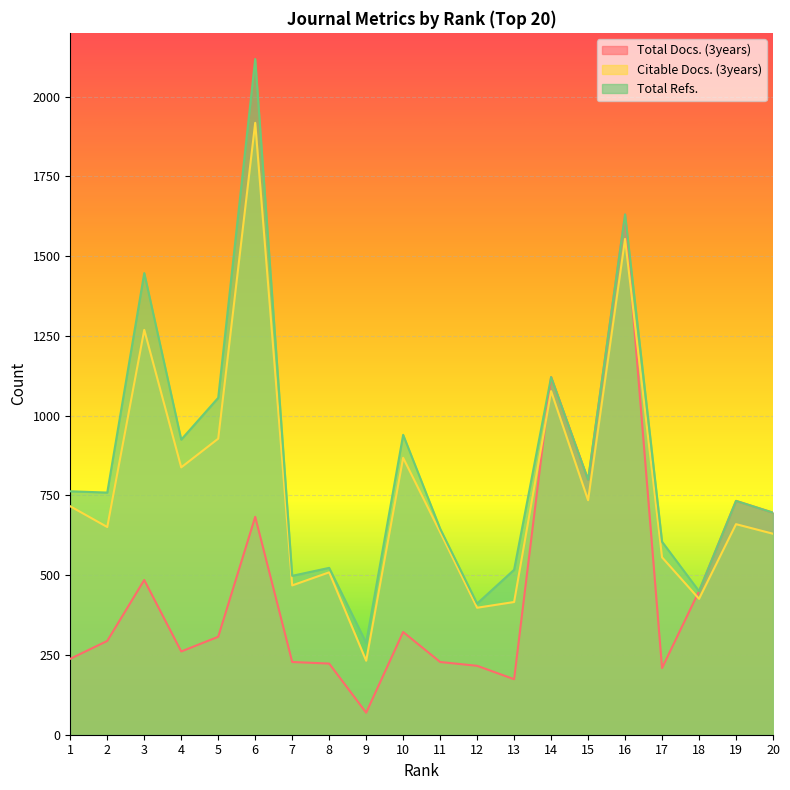

Reading left to right, list all the values displayed in this chart.

Total Docs. (3years): 1=238	2=294	3=485	4=261	5=307	6=683	7=228	8=223	9=69	10=322	11=228	12=216	13=174	14=1121	15=799	16=1631	17=209	18=450	19=733	20=696
Citable Docs. (3years): 1=716	2=651	3=1269	4=838	5=928	6=1918	7=468	8=509	9=232	10=868	11=635	12=398	13=416	14=1077	15=735	16=1554	17=556	18=426	19=660	20=630
Total Refs.: 1=763	2=759	3=1447	4=925	5=1056	6=2118	7=498	8=523	9=288	10=940	11=646	12=411	13=517	14=1121	15=799	16=1631	17=605	18=450	19=733	20=696